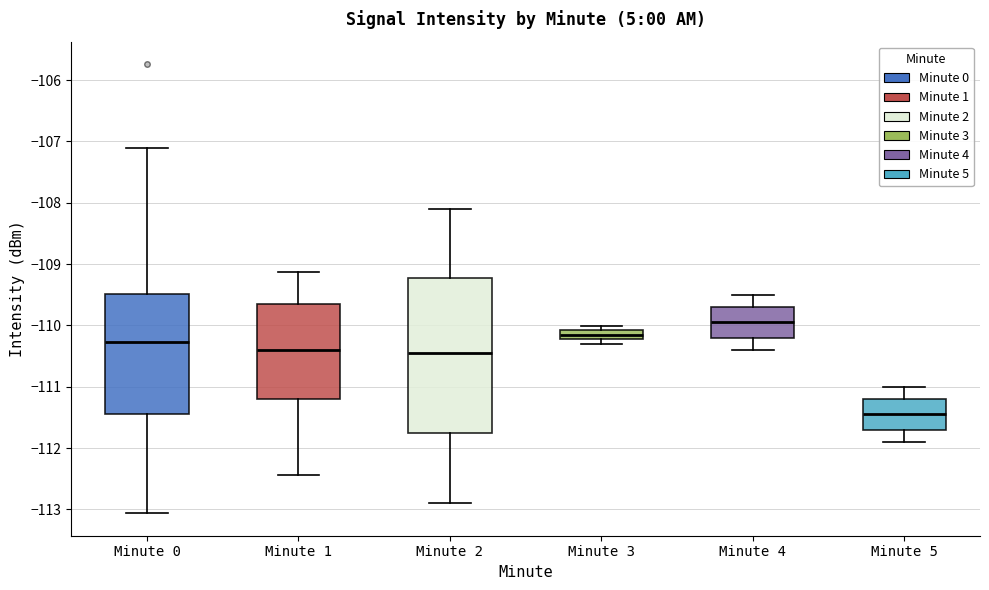

Which box has the lowest median line?

Minute 5